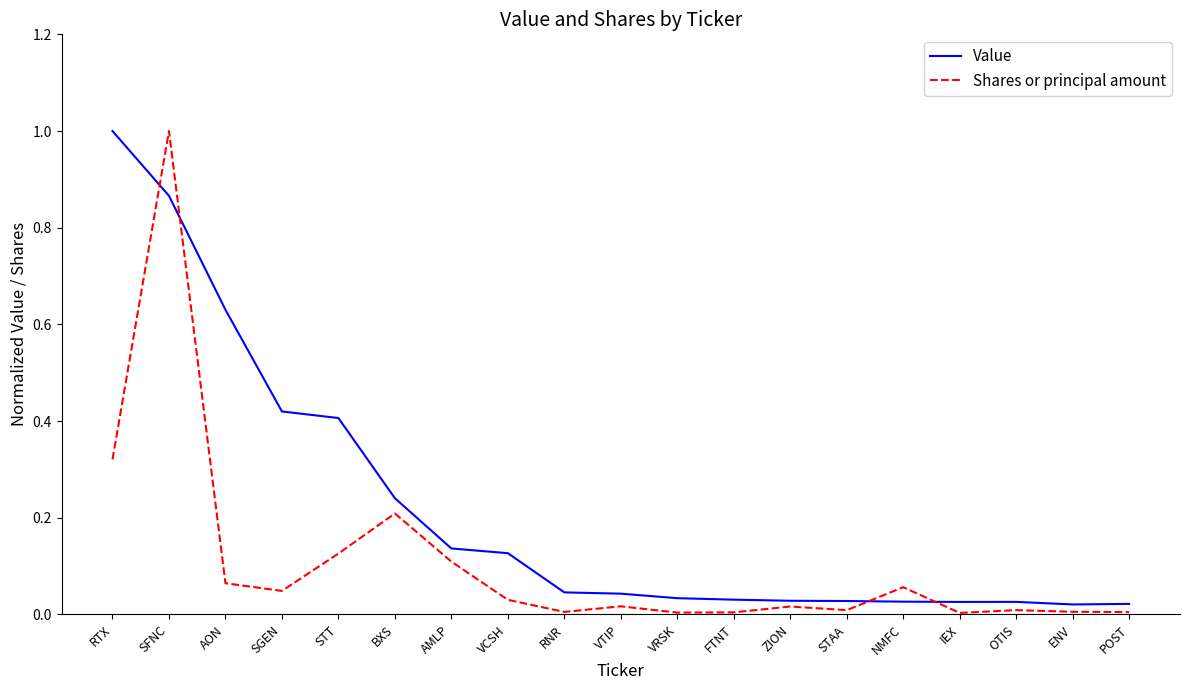

Which series changed the most between AON and POST?

Value